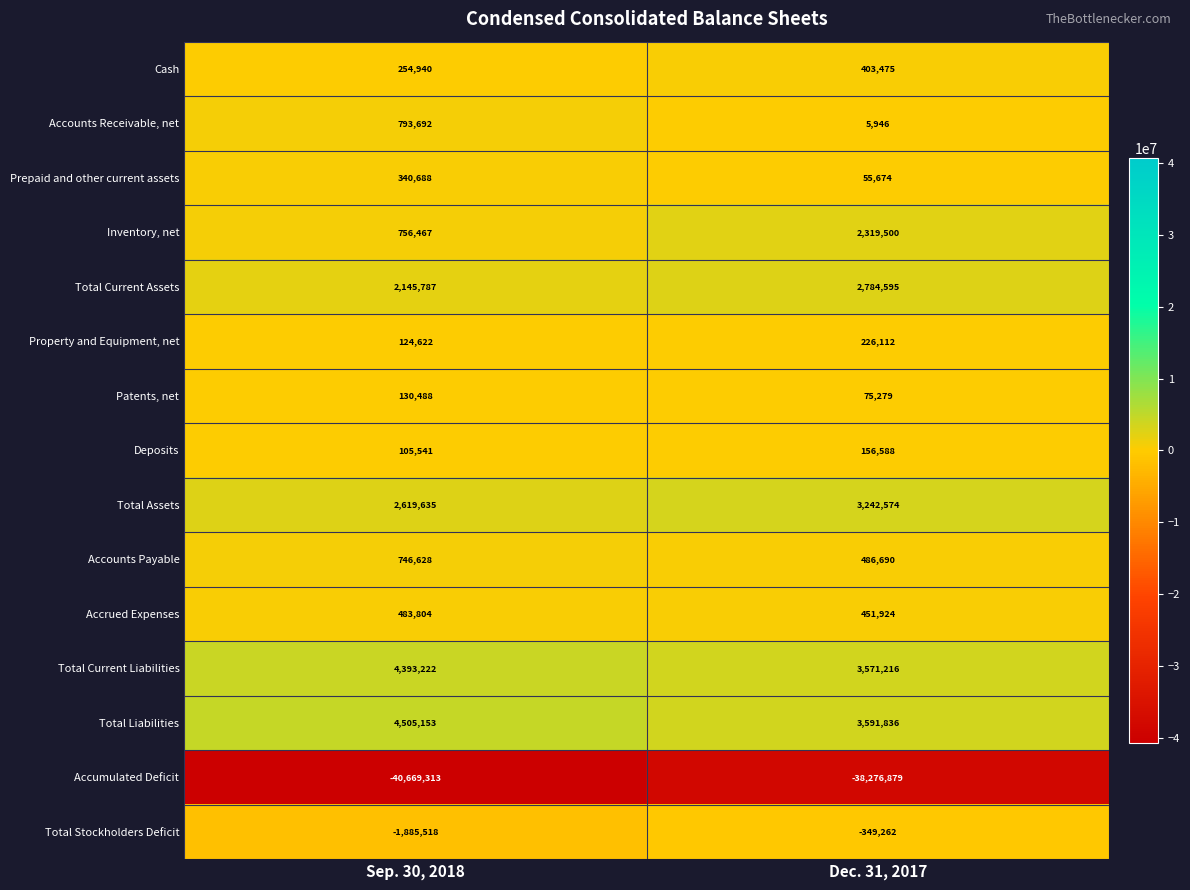

What is the spread (max minus min) of values at Sep. 30, 2018?

45174466